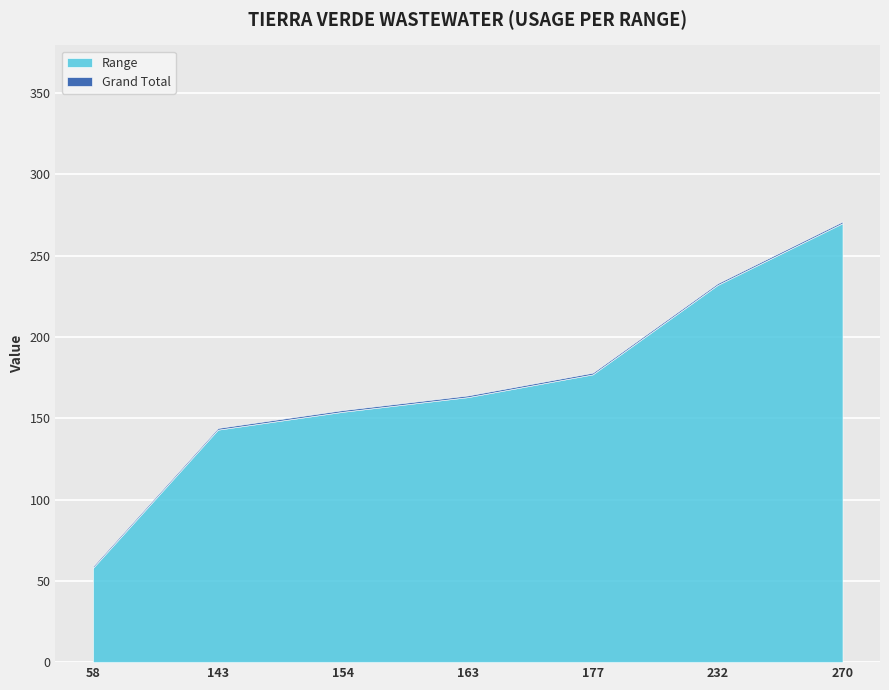

How many values in the Range series are below 163?

3